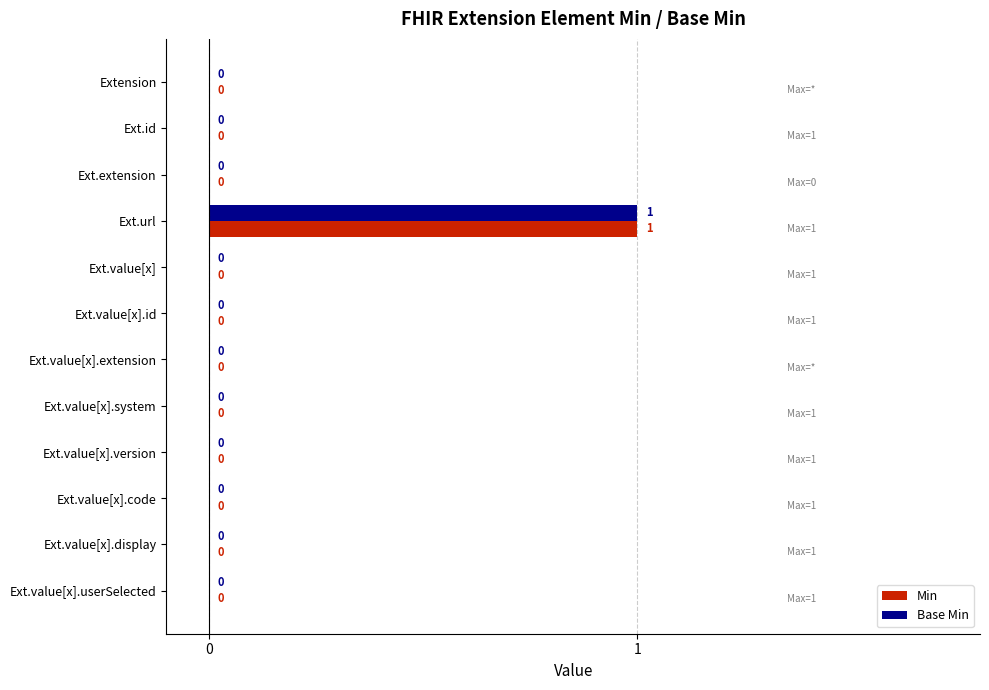

At which label does Base Min reach its peak?

Ext.url